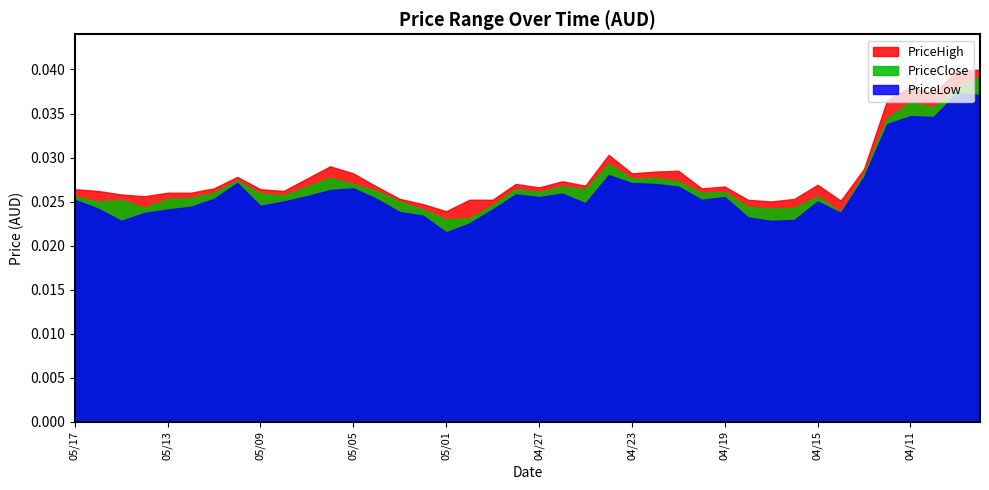

List the labels in order of PriceLow value, largest first.

04/09, 04/08, 04/11, 04/10, 04/12, 04/24, 04/13, 05/10, 04/23, 04/22, 04/21, 05/05, 05/06, 04/26, 04/28, 05/07, 04/27, 04/19, 05/11, 05/04, 05/17, 04/20, 05/08, 04/15, 04/25, 05/09, 05/12, 05/16, 05/13, 04/29, 05/03, 05/14, 04/14, 05/02, 04/18, 04/16, 05/15, 04/17, 04/30, 05/01